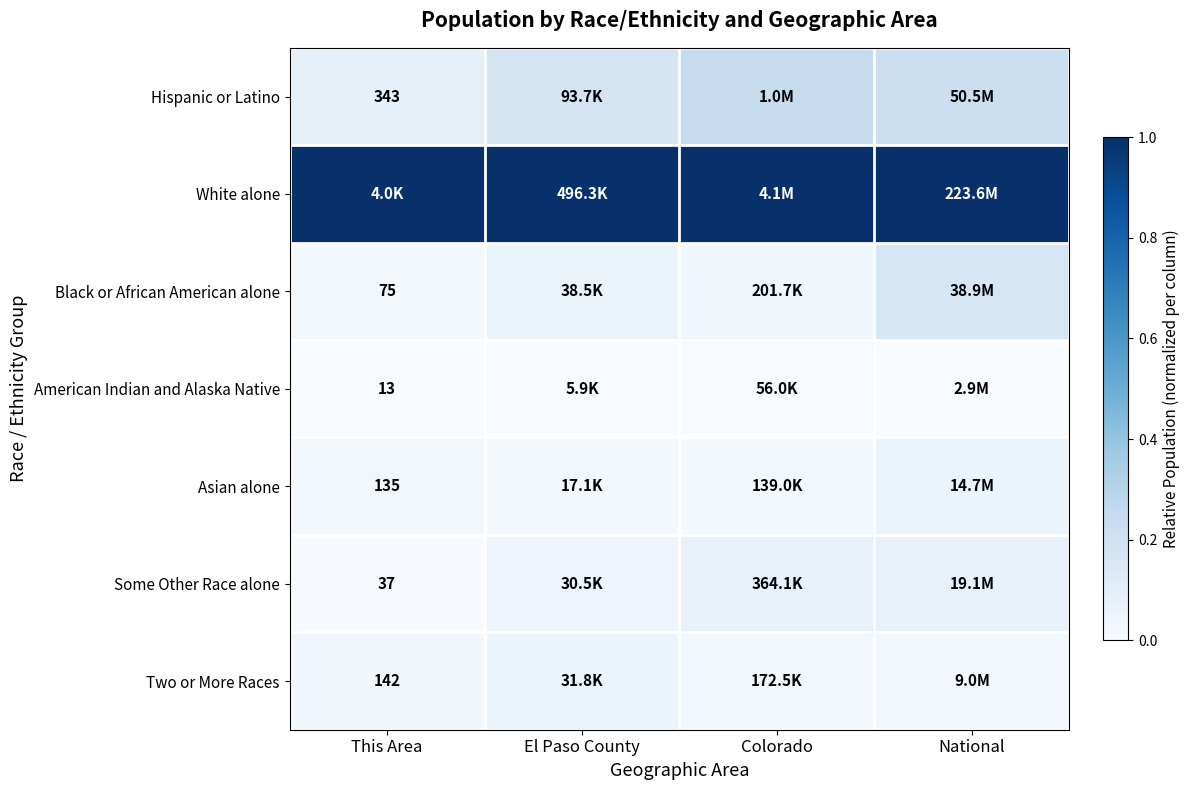

At which category does the chart reach its peak across all series?

This Area